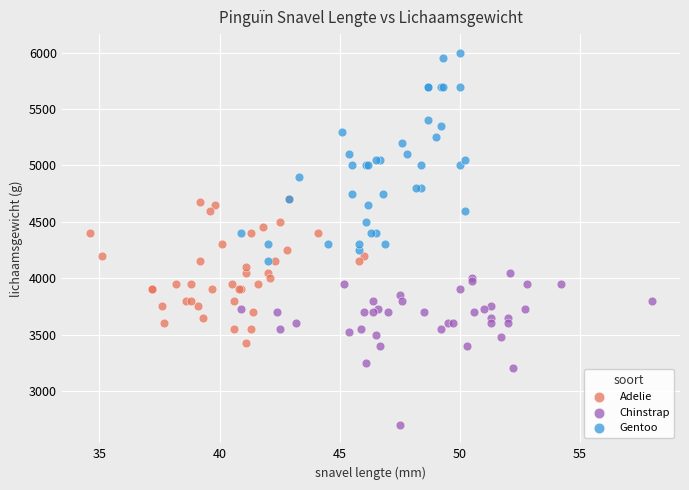

Which series contains the highest Y value?

Gentoo